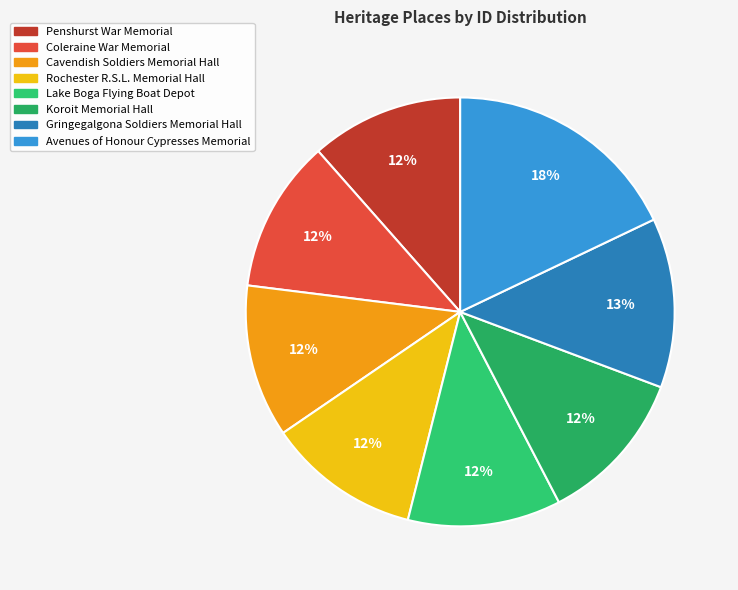

What percentage is the Rochester R.S.L. Memorial Hall slice, to the nearest percent?

12%